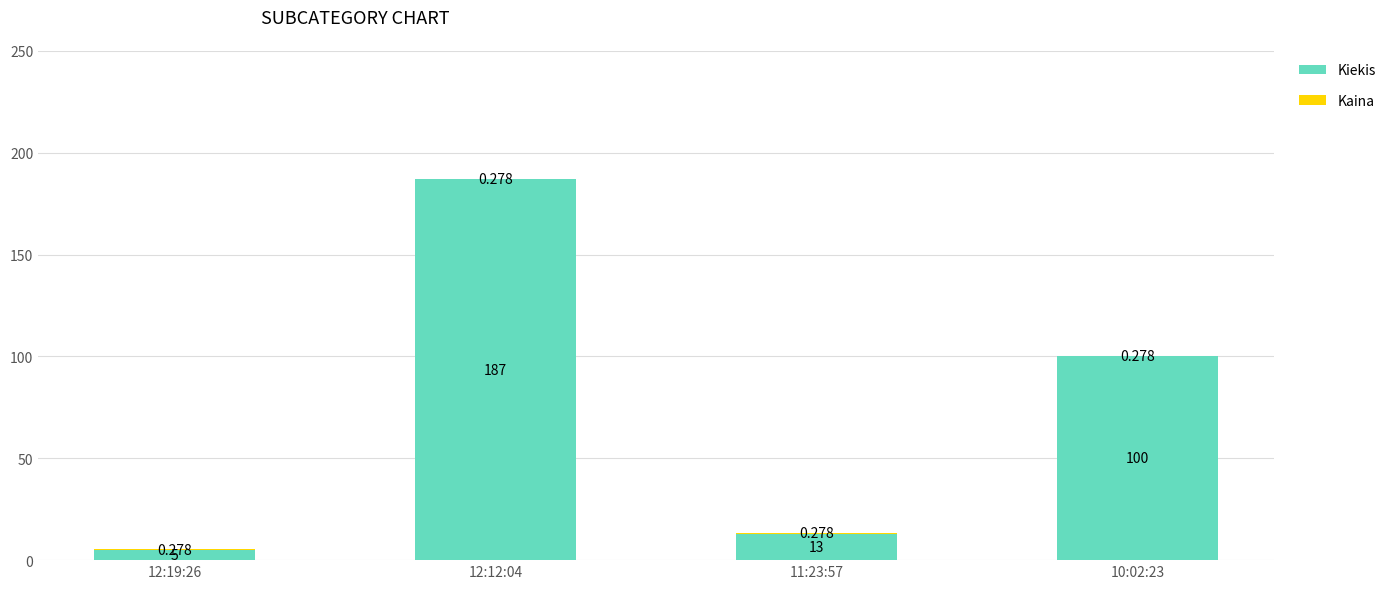

Which series has the largest total across all categories?

Kiekis